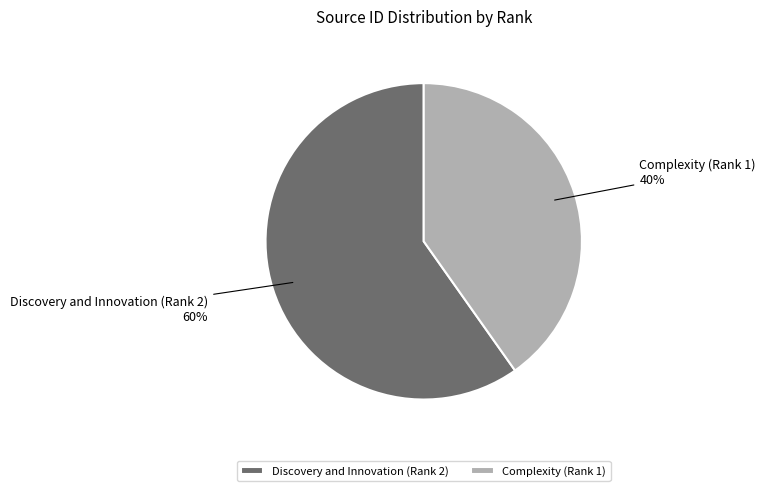

Is there any slice that represents more than half of the pie?

Yes